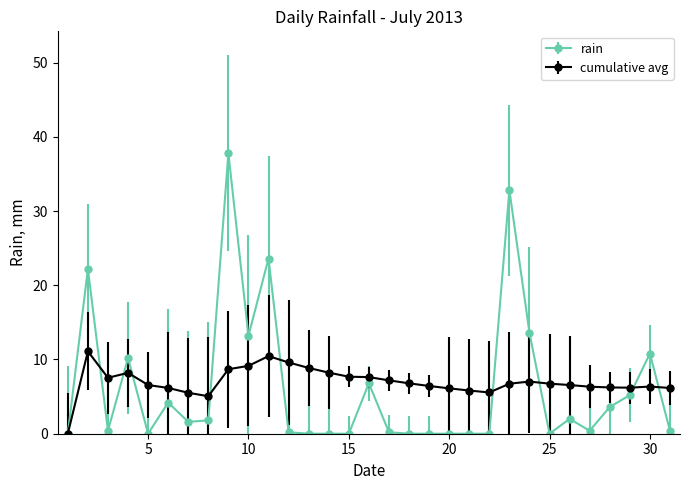

Does the chart have visible grid lines?

No